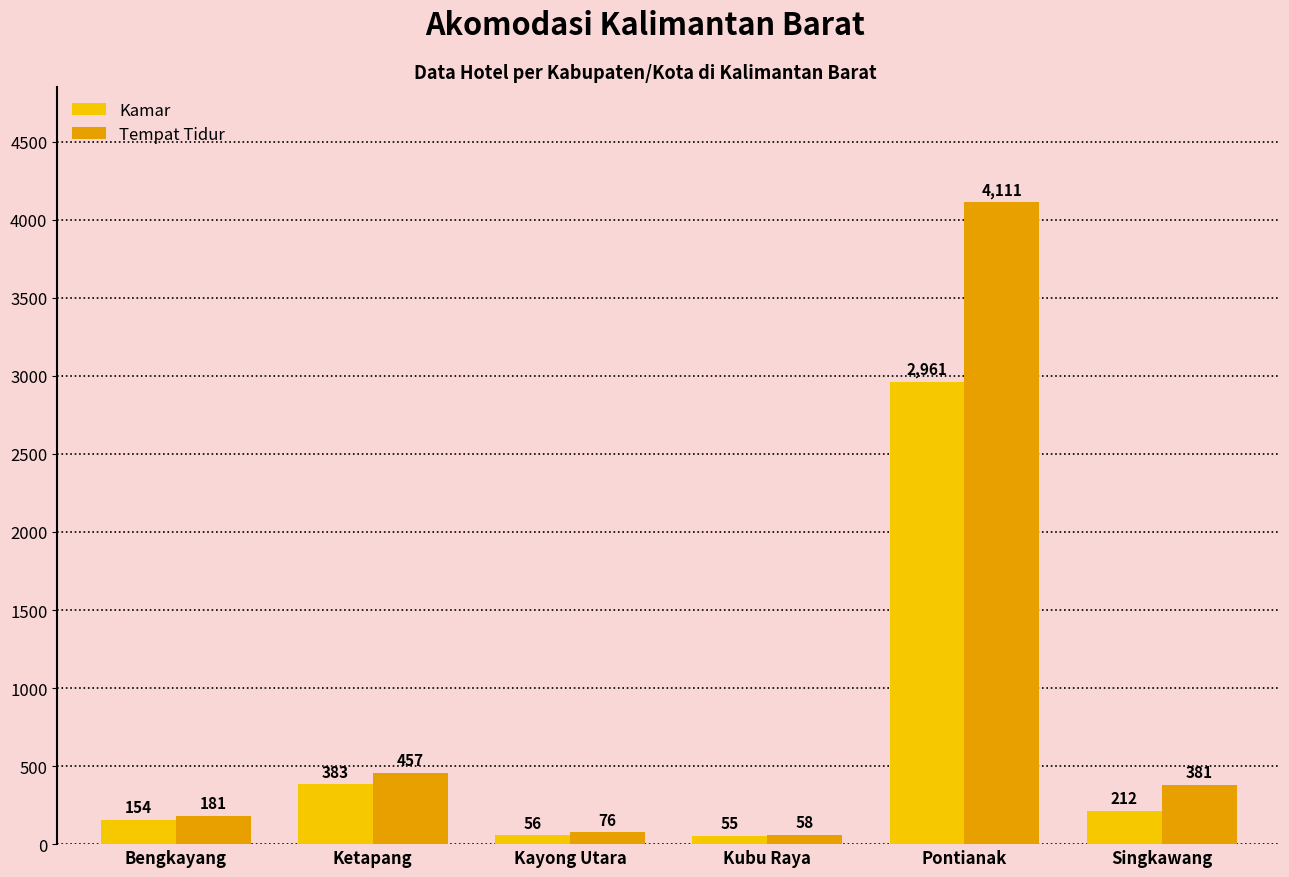

Reading left to right, list all the values displayed in this chart.

Kamar: 154	383	56	55	2961	212
Tempat Tidur: 181	457	76	58	4111	381